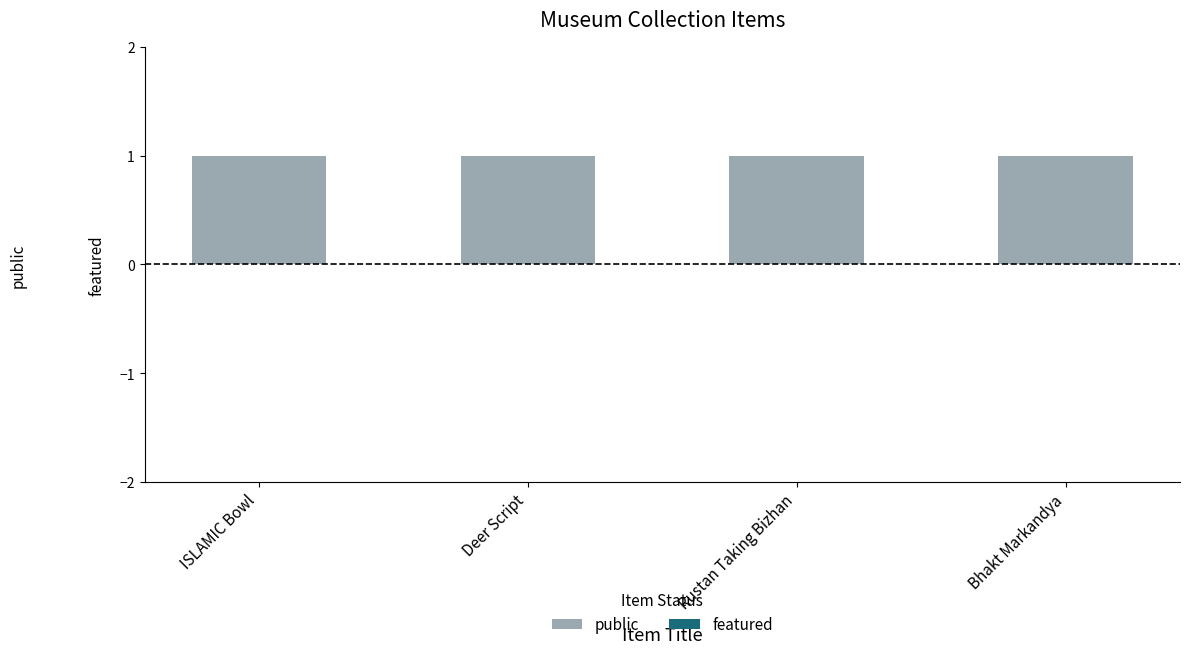

What is the total value across all series at Deer Script?

1